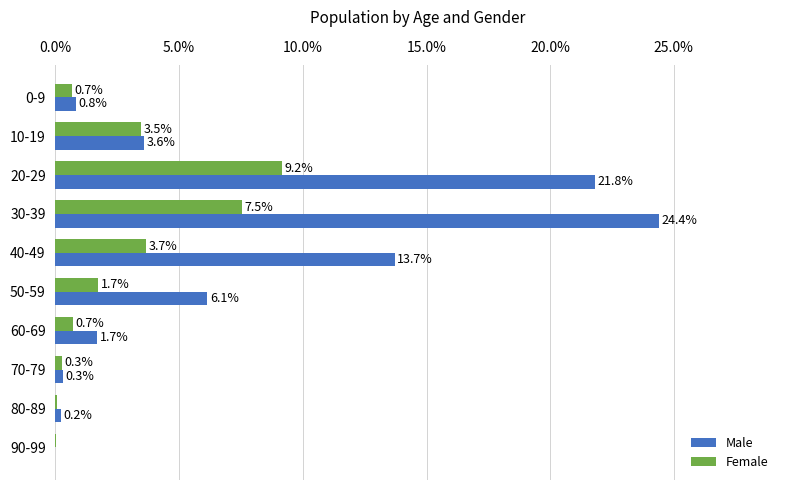

Which series changed the most between 60-69 and 70-79?

Male